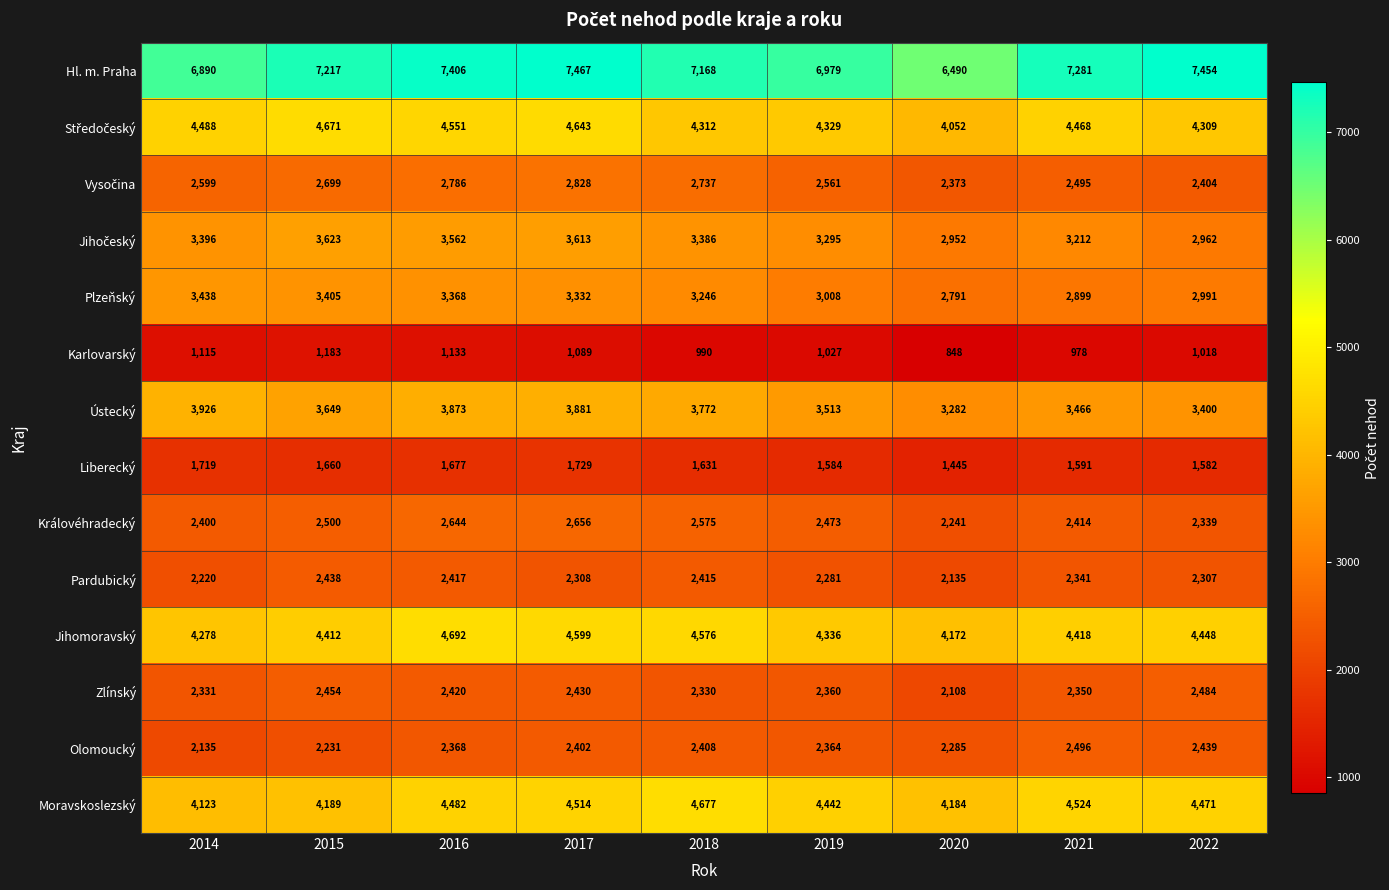

Which series has the widest spread of values?

Hl. m. Praha